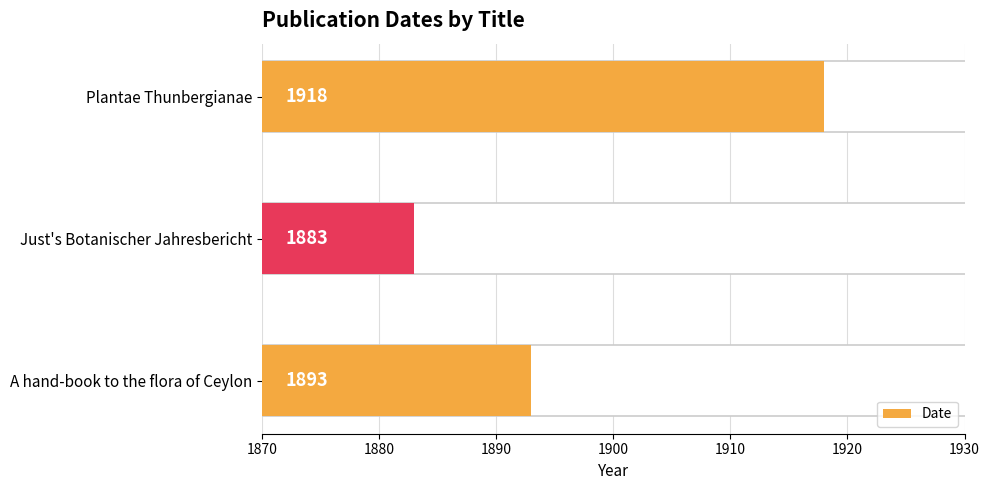

Are the bars horizontal?

Yes